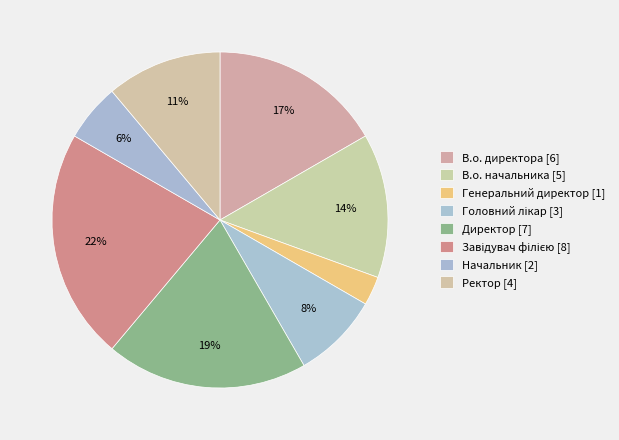

Is there a majority slice in this chart?

No